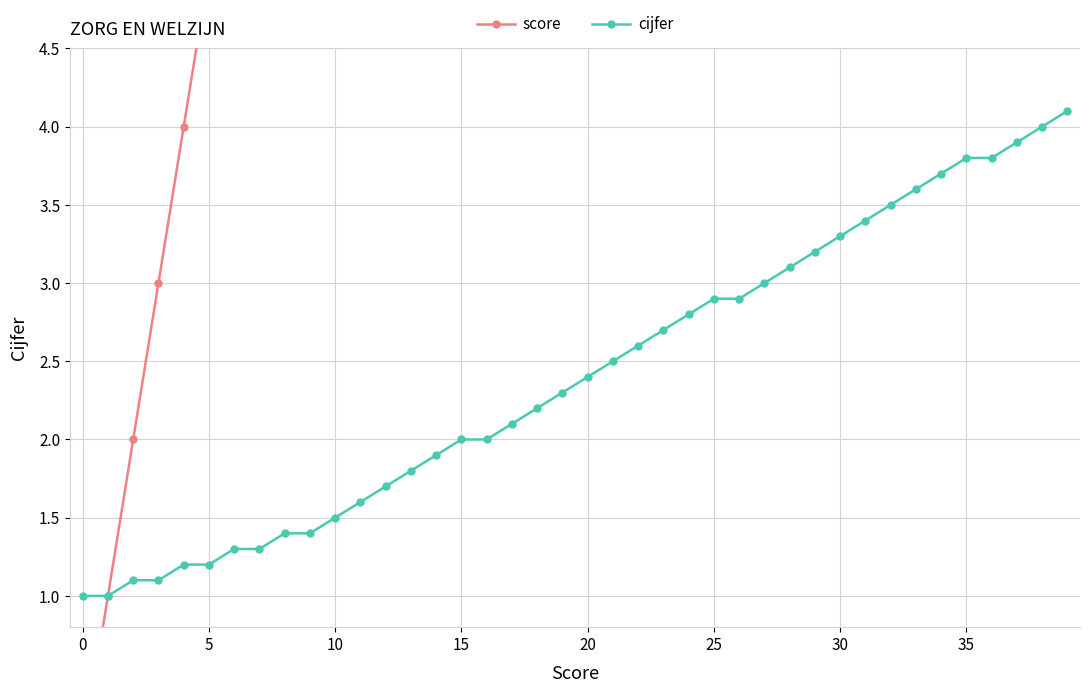

Between 28 and 17, which is larger?

28